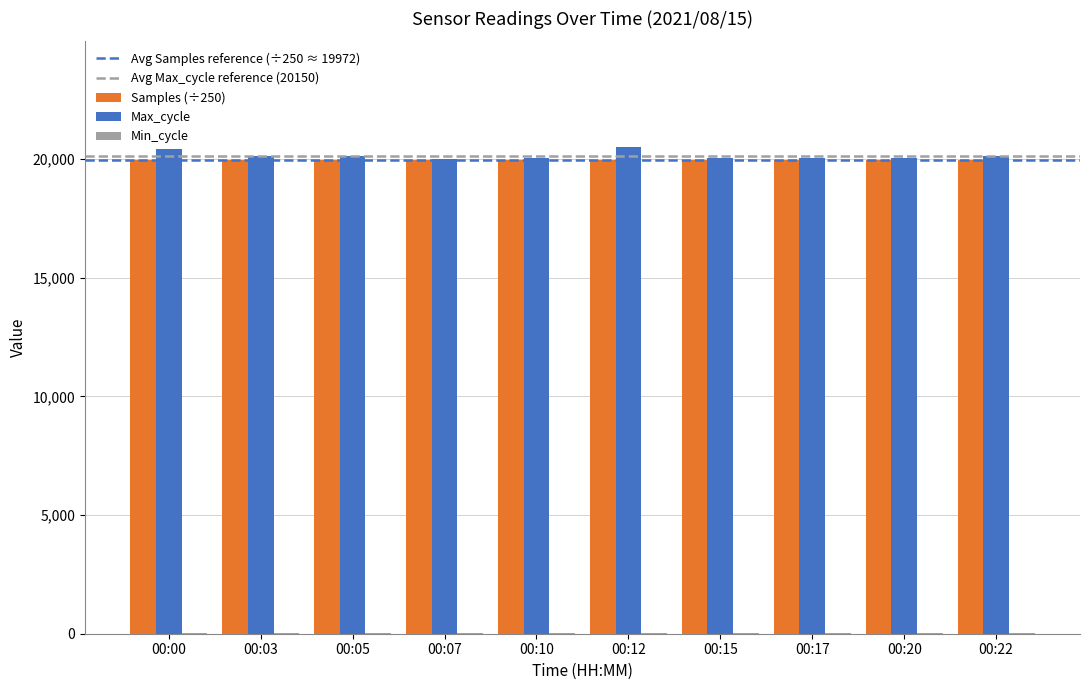

What value does the Max_cycle series have at 00:05?

20141.0